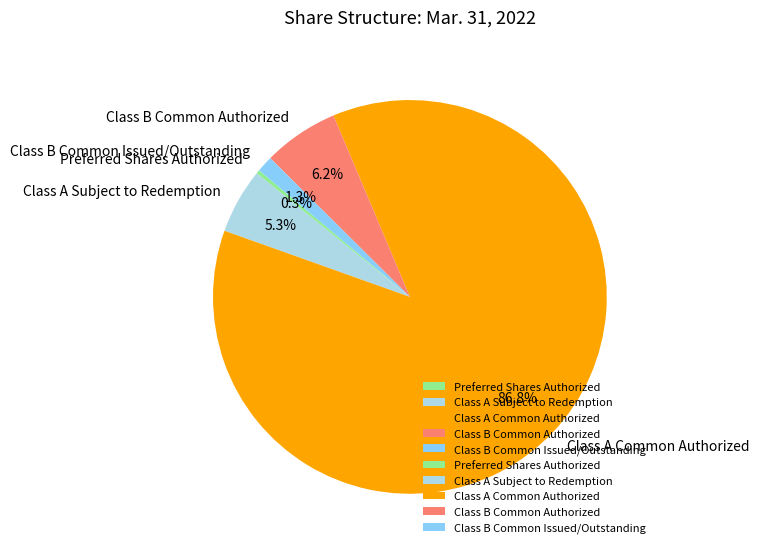

What percentage is NOT represented by Preferred Shares Authorized?

99.7%